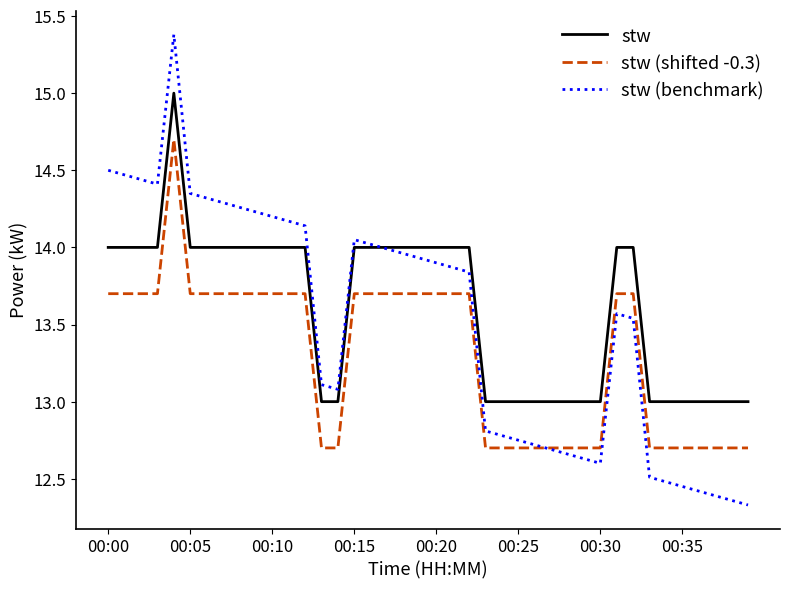

Rank the series by their average value, from highest to lowest.

stw, stw (benchmark), stw (shifted -0.3)